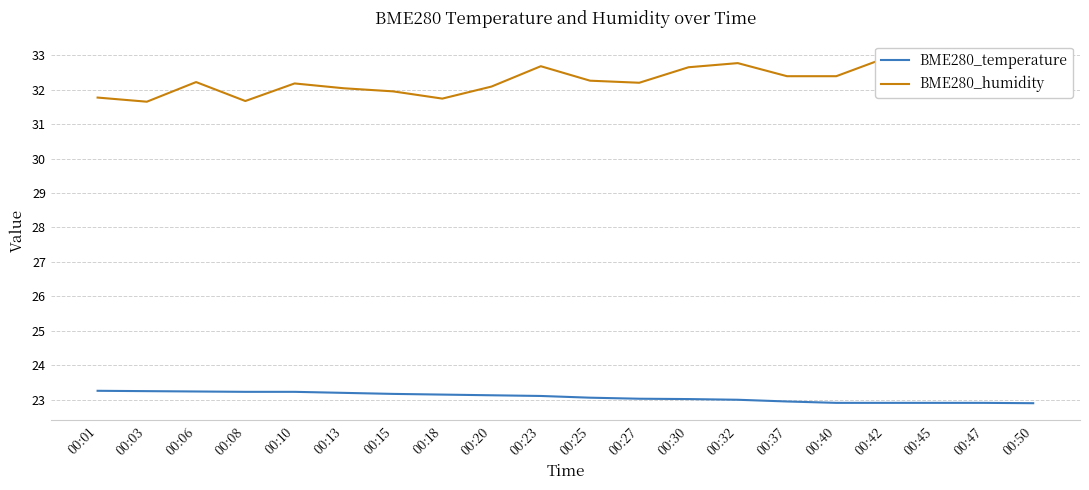

Which label corresponds to the smallest value in the chart?

00:50